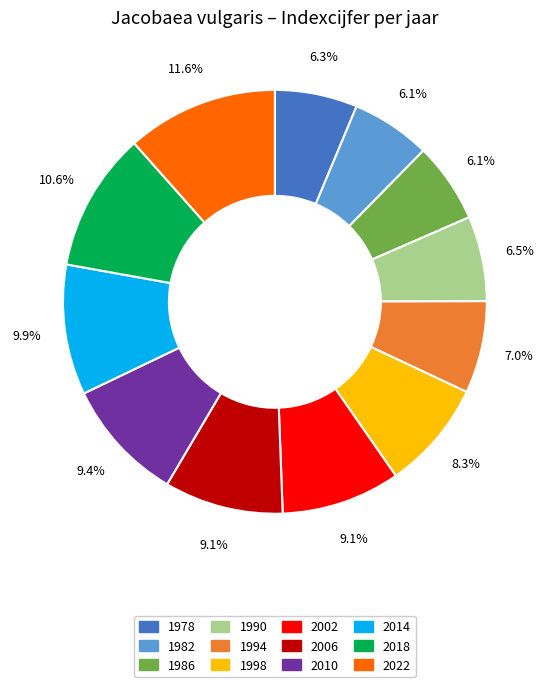

Do 1978 and 1990 together represent more than half of the pie?

No